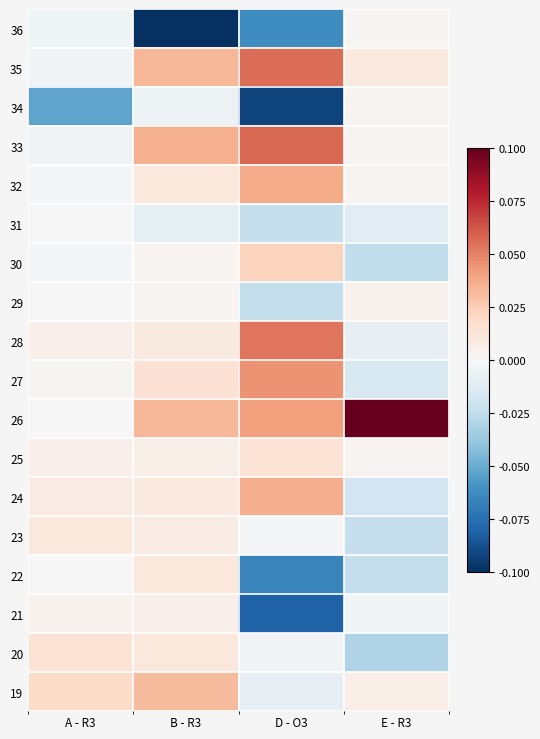

How many distinct data groups are displayed?

18